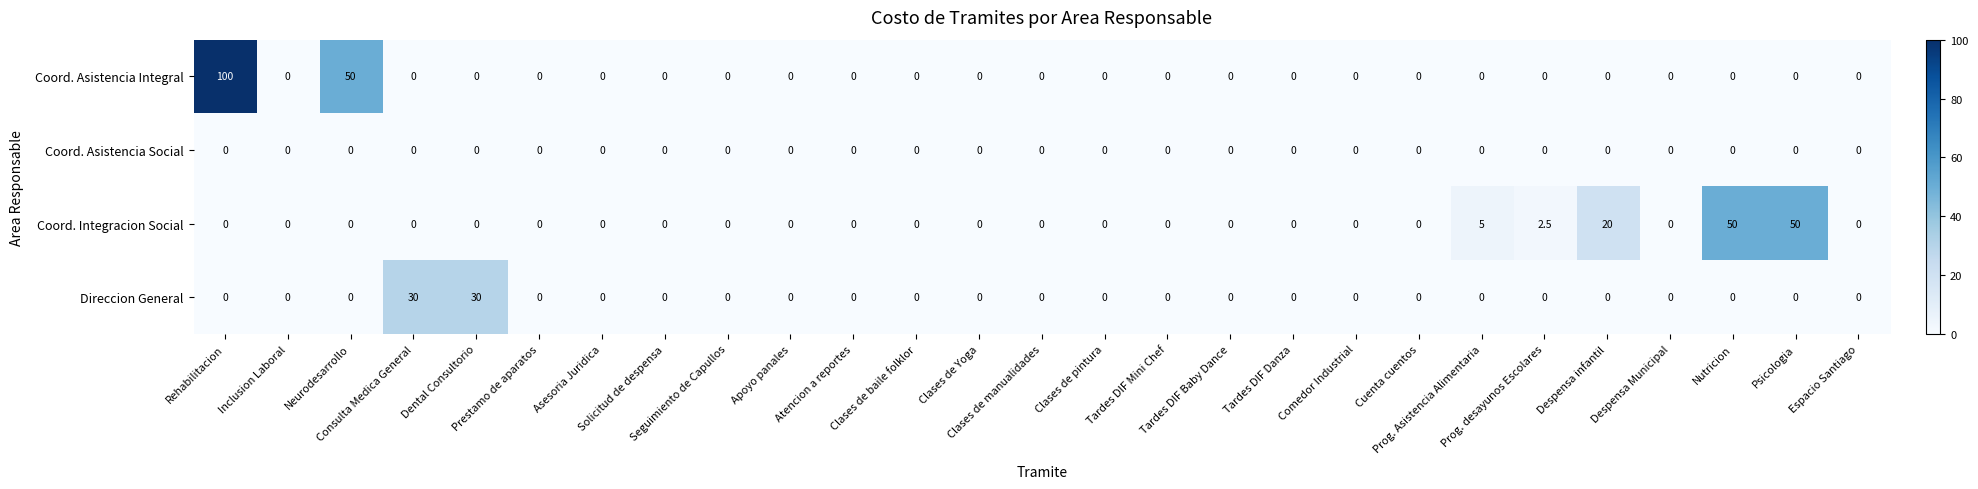

What is the difference between the highest and lowest values at Nutricion?

50.0